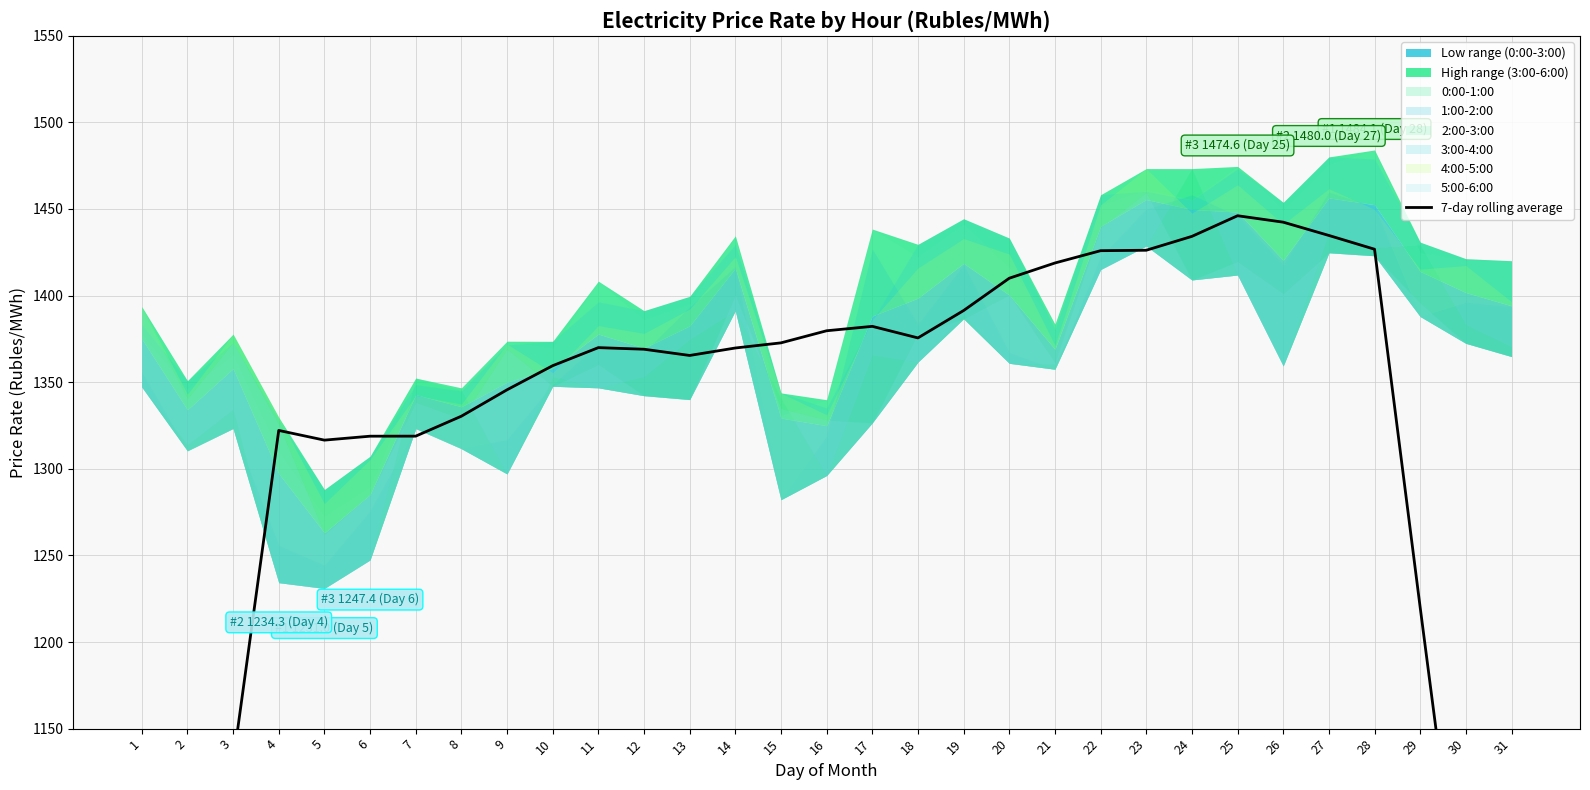

What is the ratio of the value at 25 to the value at 10?

1.1